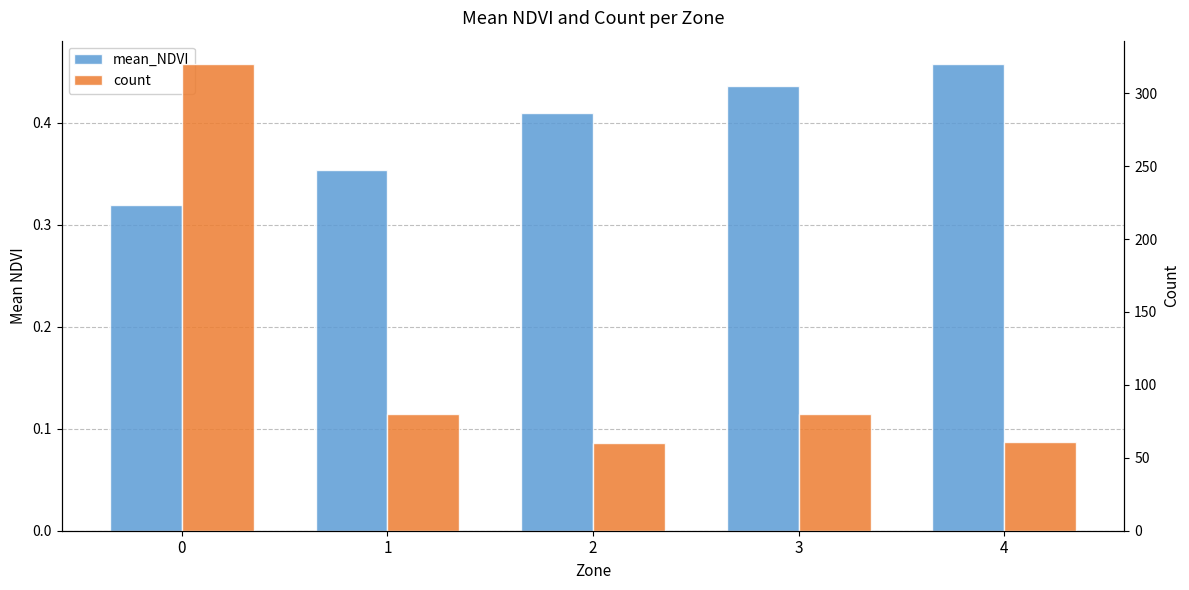

Reading left to right, extract all data points from this chart.

mean_NDVI: 0.3	0.4	0.4	0.4	0.5
count: 320.0	80.0	60.0	80.0	61.0